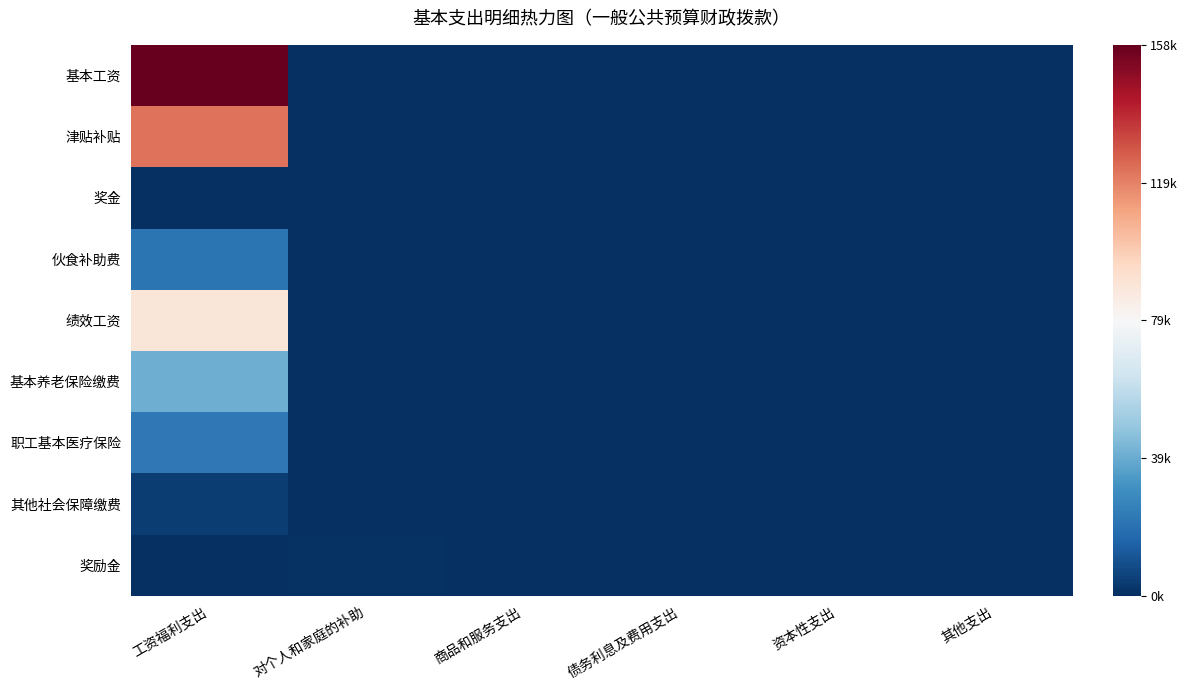

Rank the series by their maximum value, from lowest to highest.

奖金, 奖励金, 其他社会保障缴费, 伙食补助费, 职工基本医疗保险, 基本养老保险缴费, 绩效工资, 津贴补贴, 基本工资